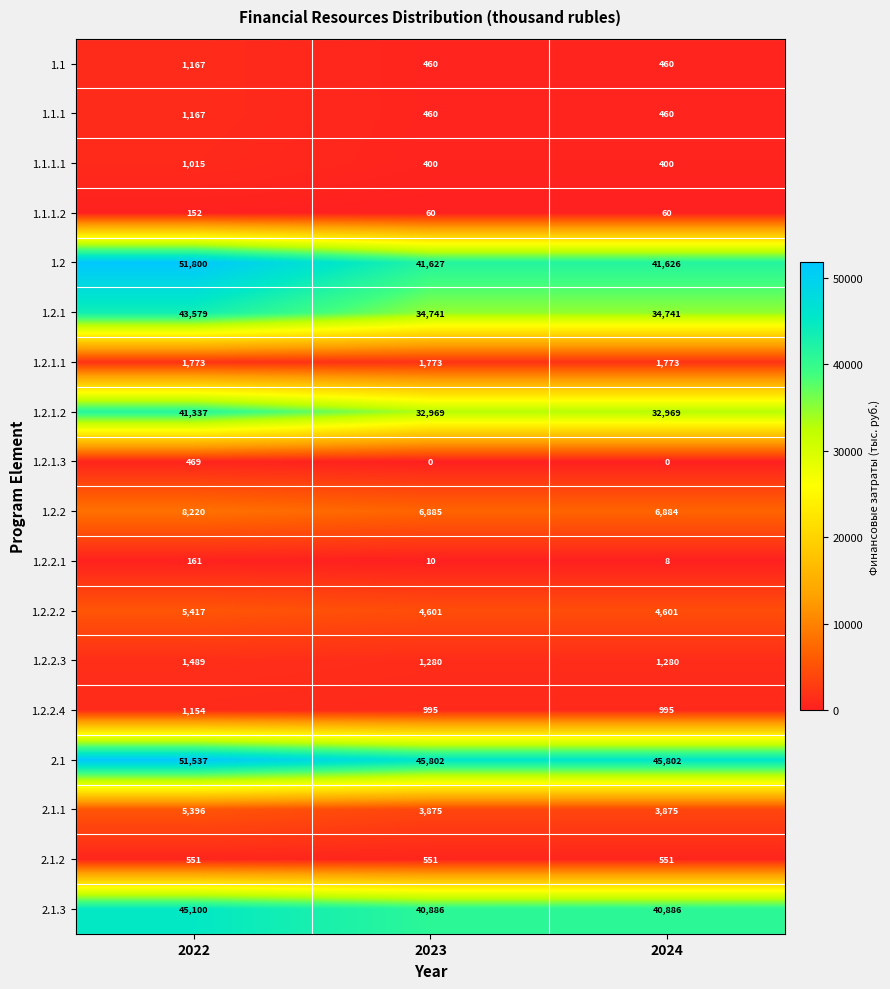

What is the difference between the maximum and second lowest values in the 1.1.1 series?

707